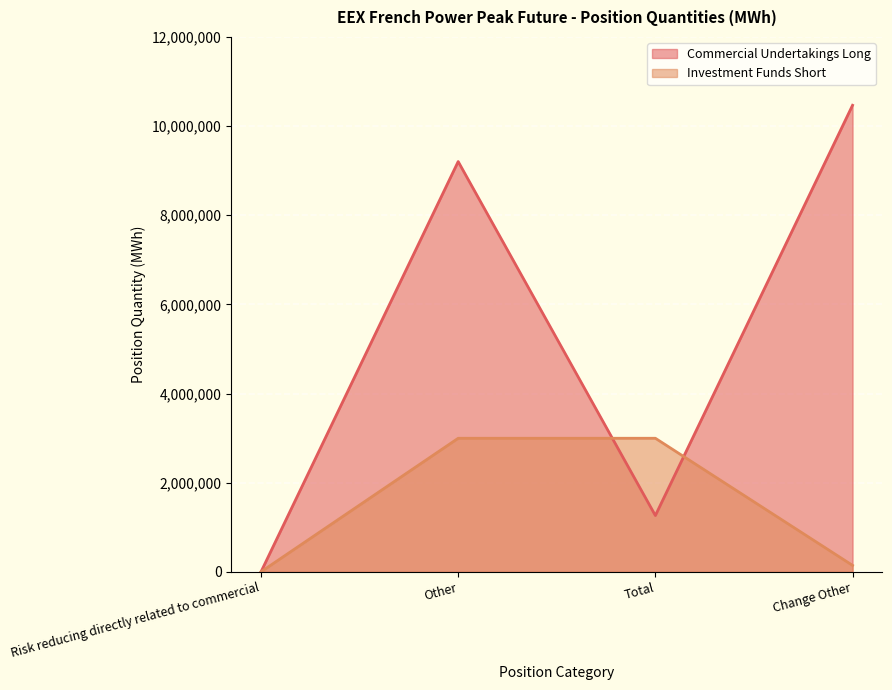

Reading right to left, list all the values displayed in this chart.

Commercial Undertakings Long: Change Other=10467048	Total=1262628	Other=9204420	Risk reducing directly related to commercial=0
Investment Funds Short: Change Other=144384	Total=2996304	Other=2996052	Risk reducing directly related to commercial=252